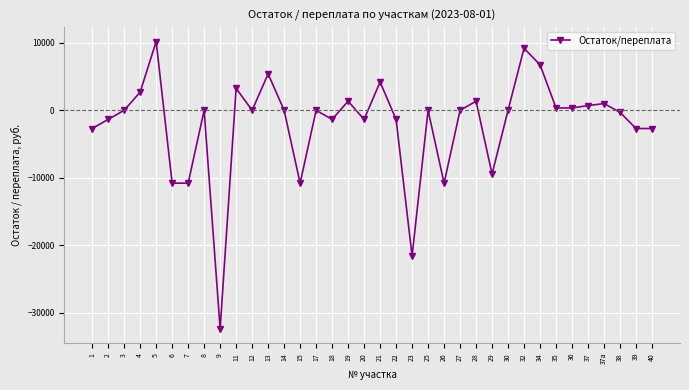

Is this an area chart (filled region under the line)?

No